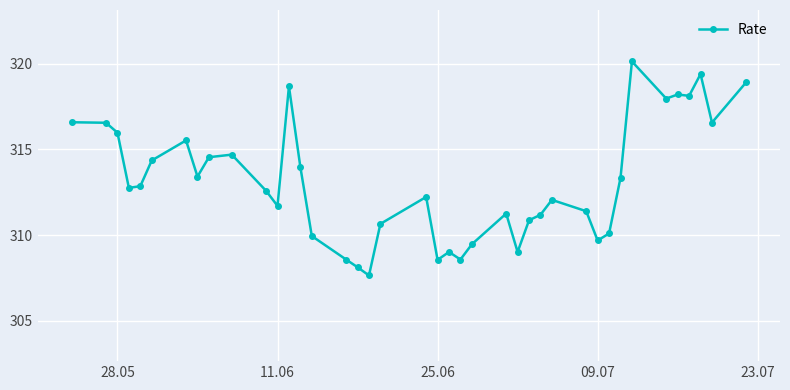

What is the greatest value displayed?

320.1